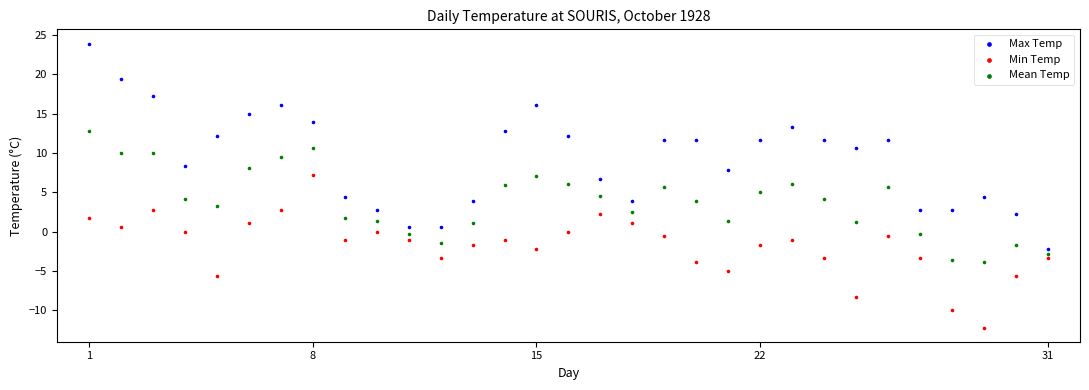

Which series has the widest spread of Y values?

Max Temp